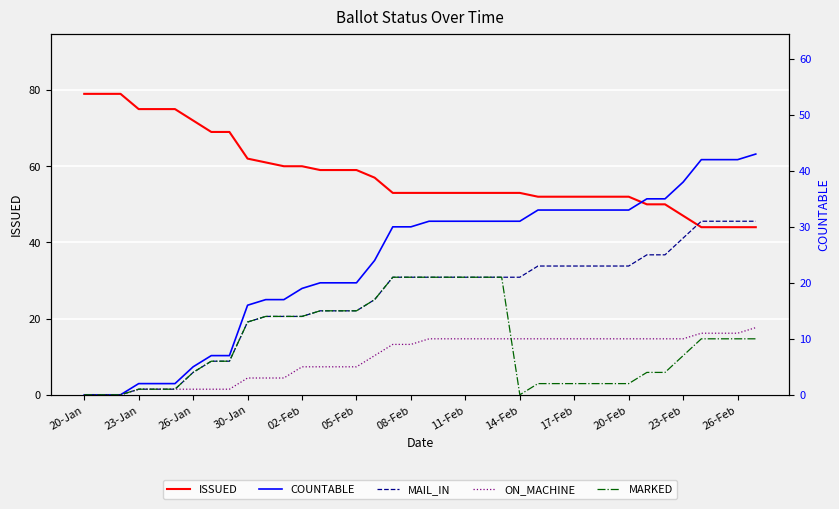

How many series are shown in this chart?

5